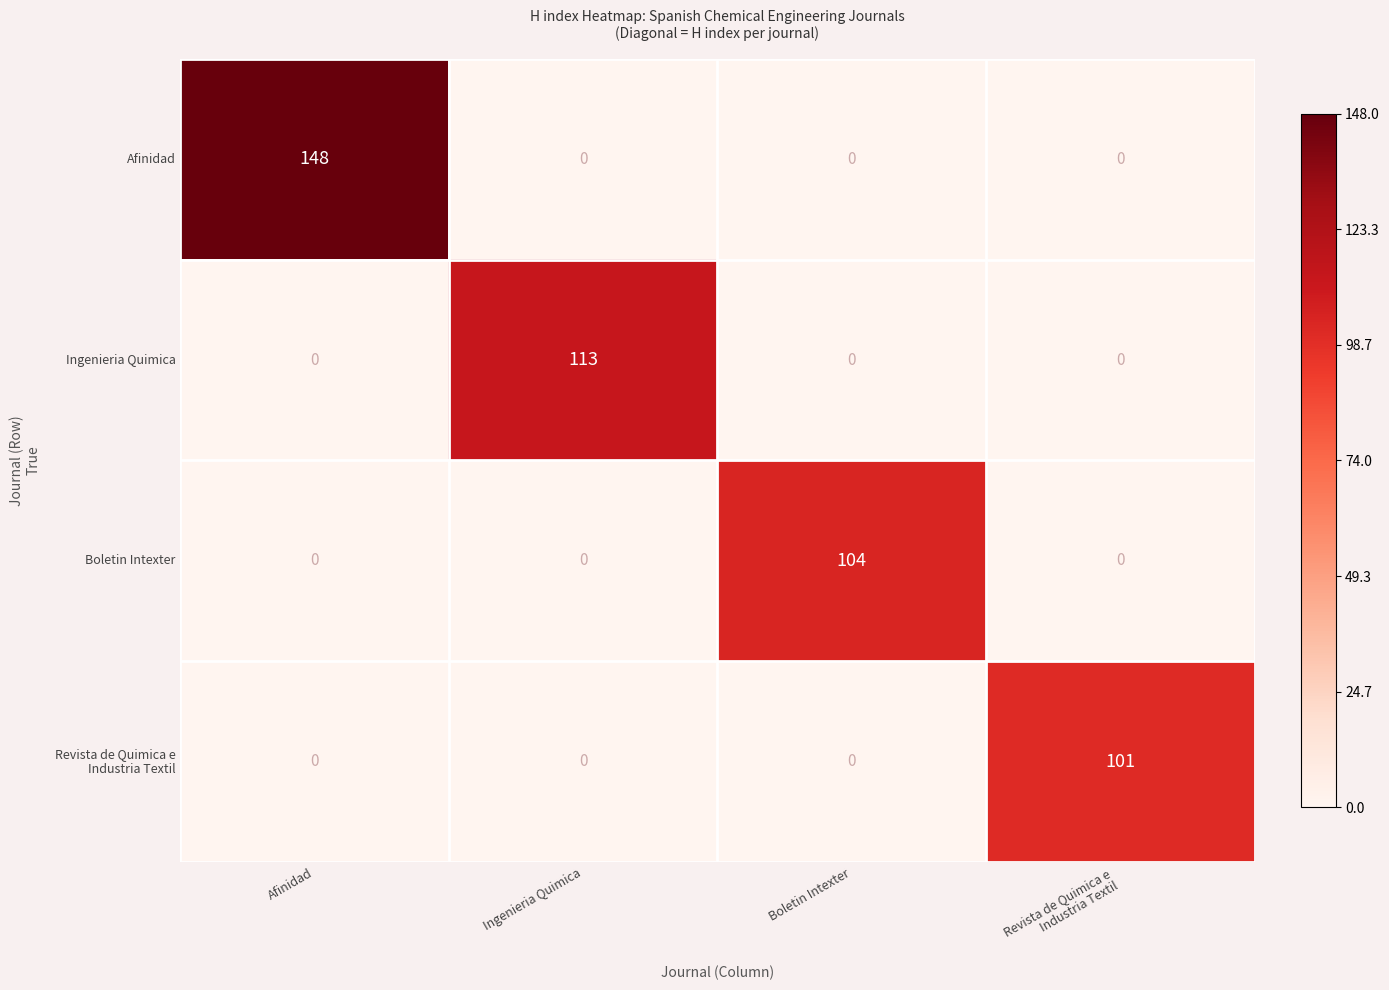

What is the difference between the maximum and second lowest values in the Afinidad series?

148